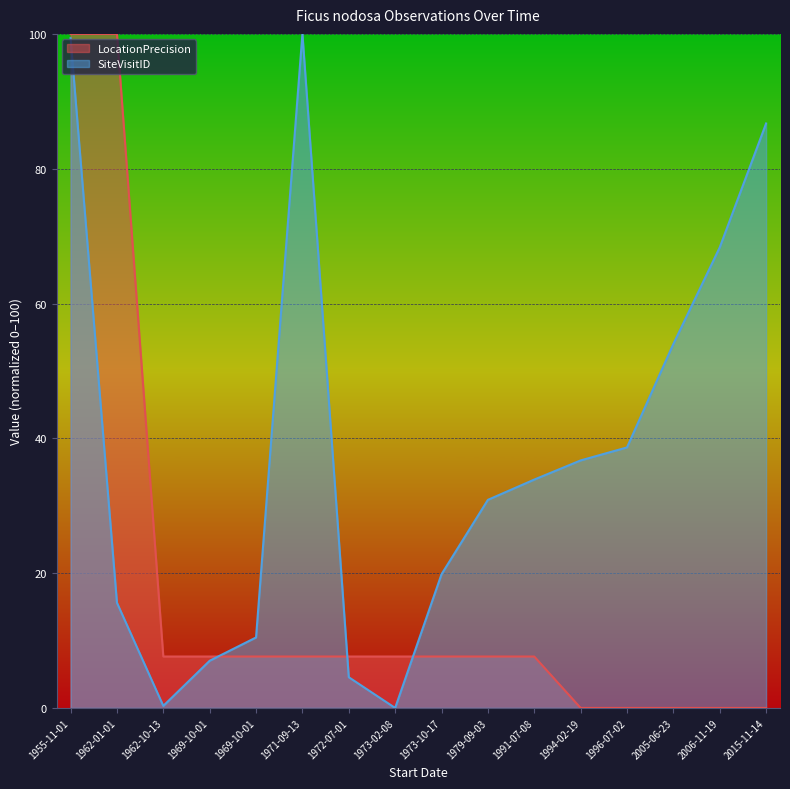

What is the spread (max minus min) of values at 1973-02-08?

7.6